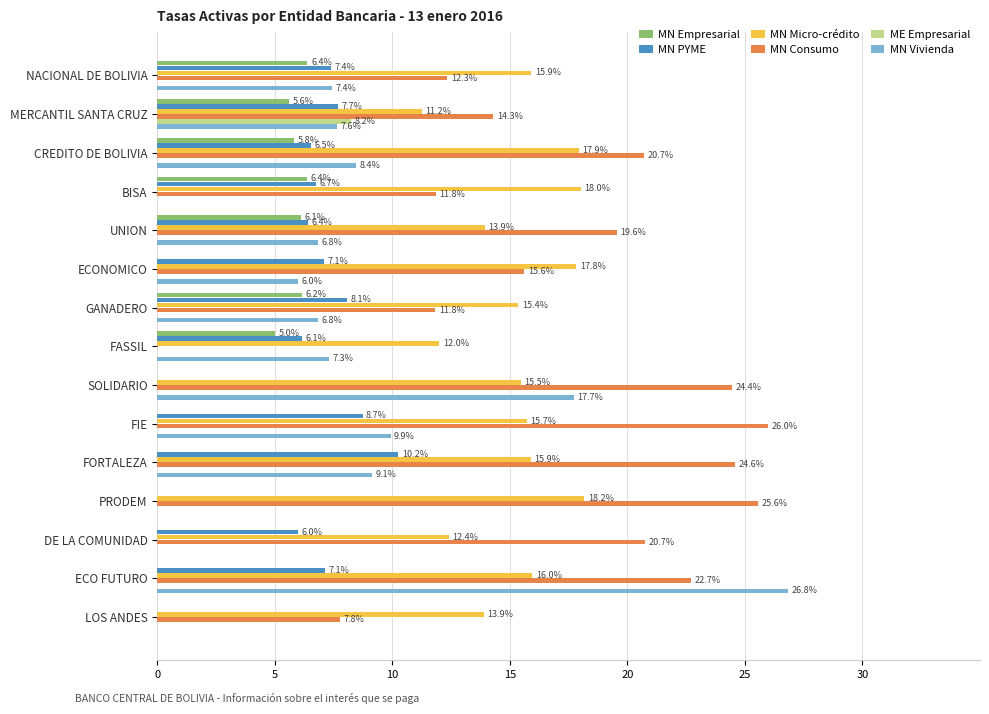

Is the value of MN Consumo at CREDITO DE BOLIVIA greater than the value of ME Empresarial at ECO FUTURO?

Yes